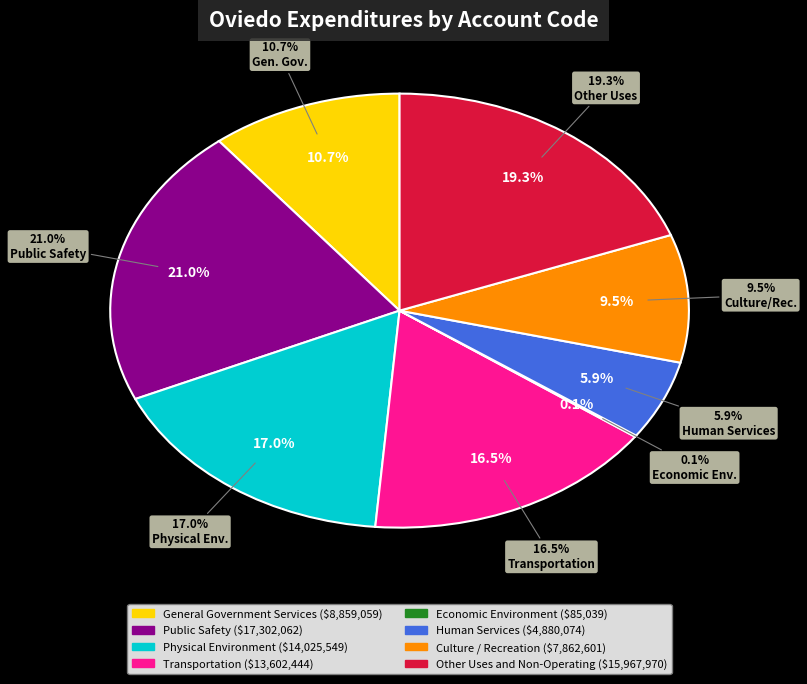

True or false: Economic Environment accounts for 1% of the total.

False